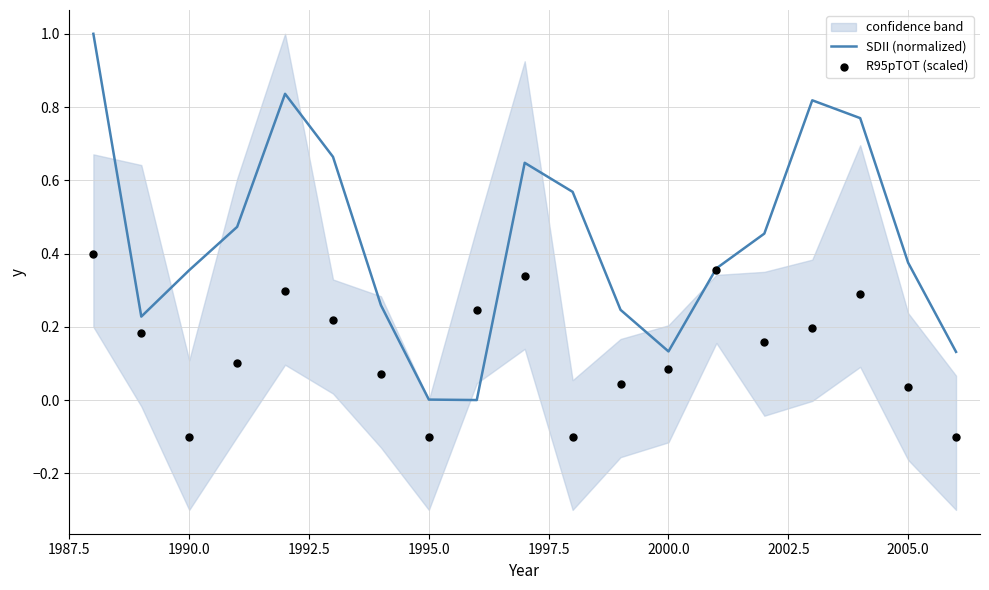

Which series reaches the minimum Y coordinate?

R95pTOT (scaled)